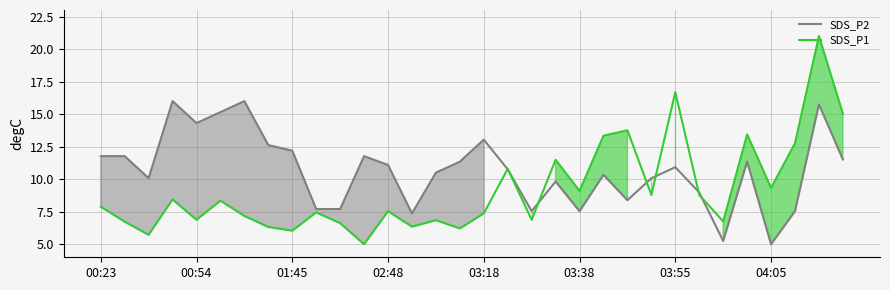

At which category does the chart reach its peak across all series?

30